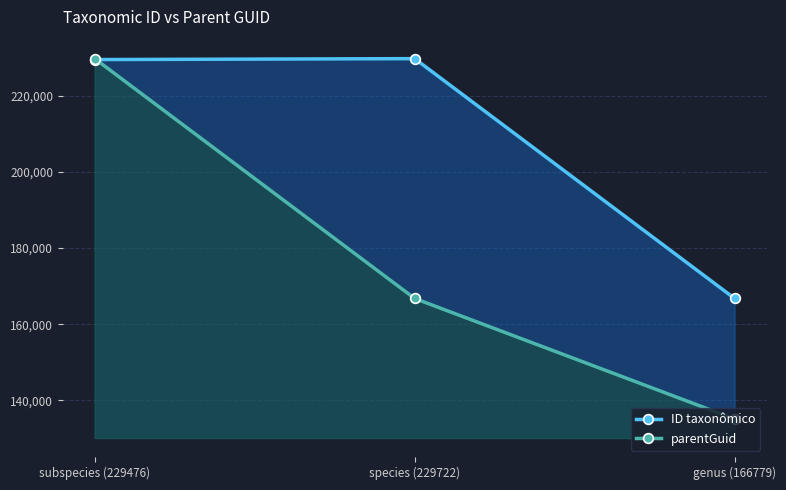

Reading right to left, what are all the values shown in this chart?

ID taxonômico: 166779	229722	229476
parentGuid: 135149	166779	229722